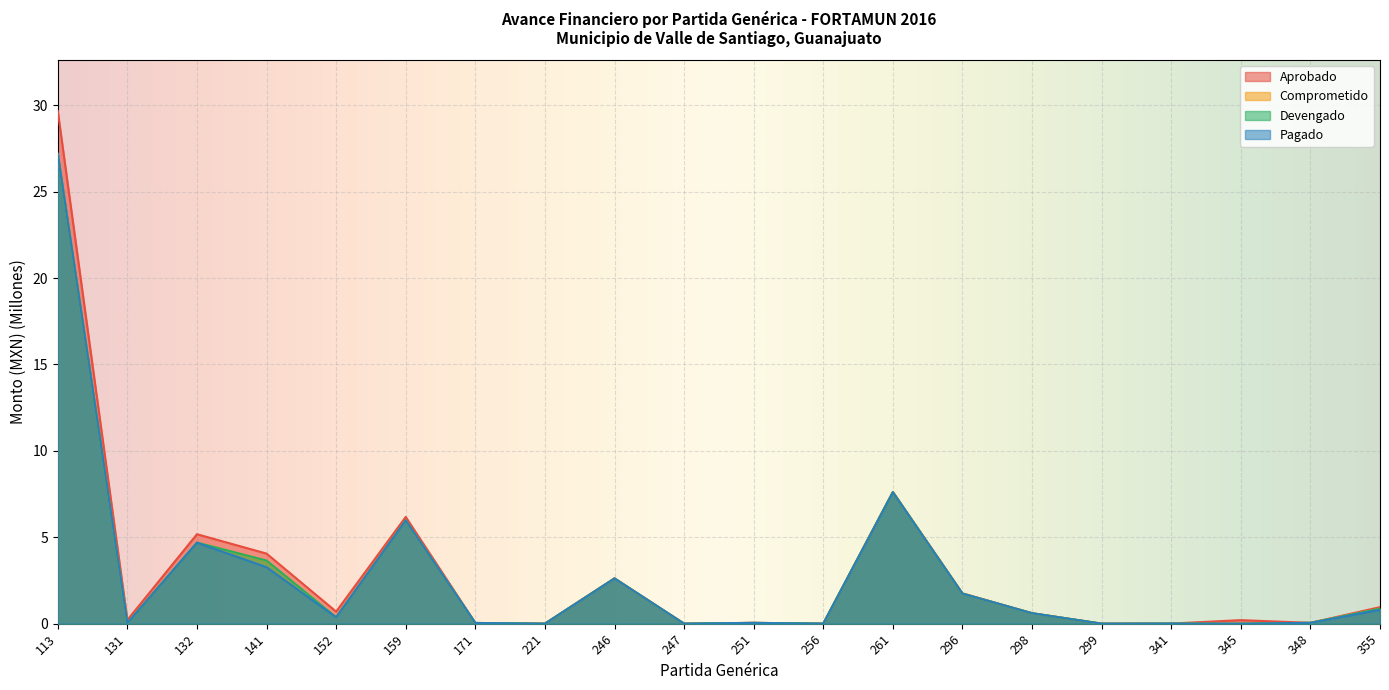

What is the difference between the maximum and second lowest values in the Devengado series?

27.2